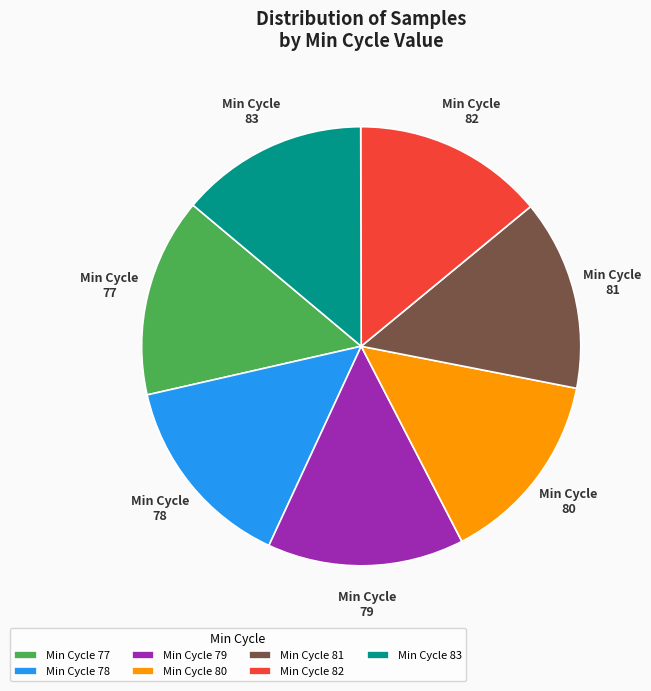

To the nearest percent, what is the combined percentage of Min Cycle 80 and Min Cycle 77?

29%